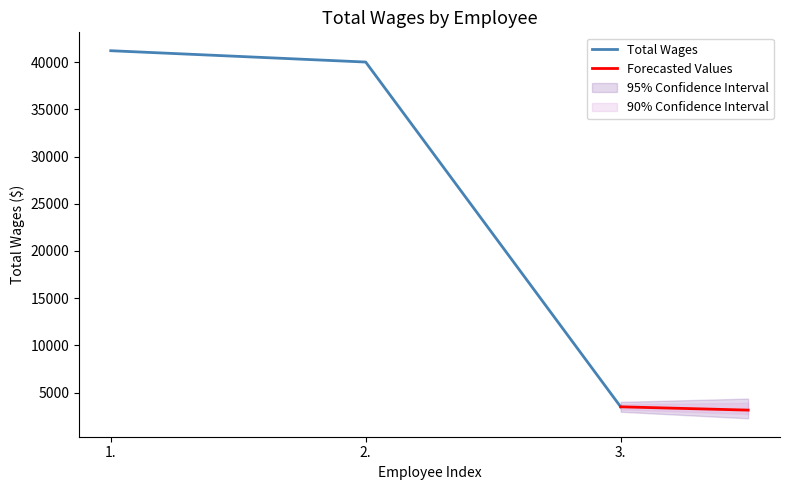

What position from the right is 2.?

2